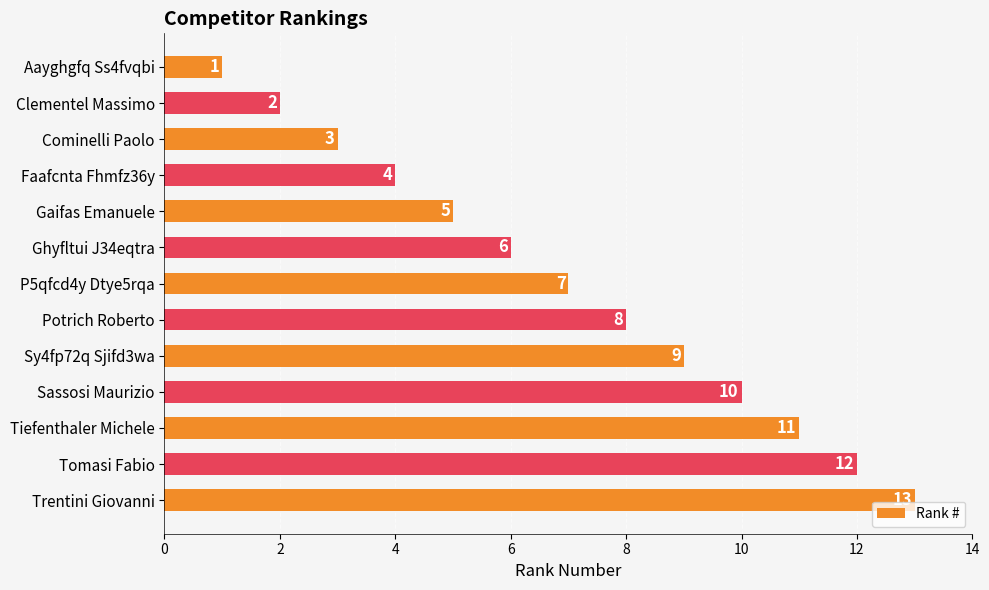

What is the difference between the values at Tiefenthaler Michele and Faafcnta Fhmfz36y?

7